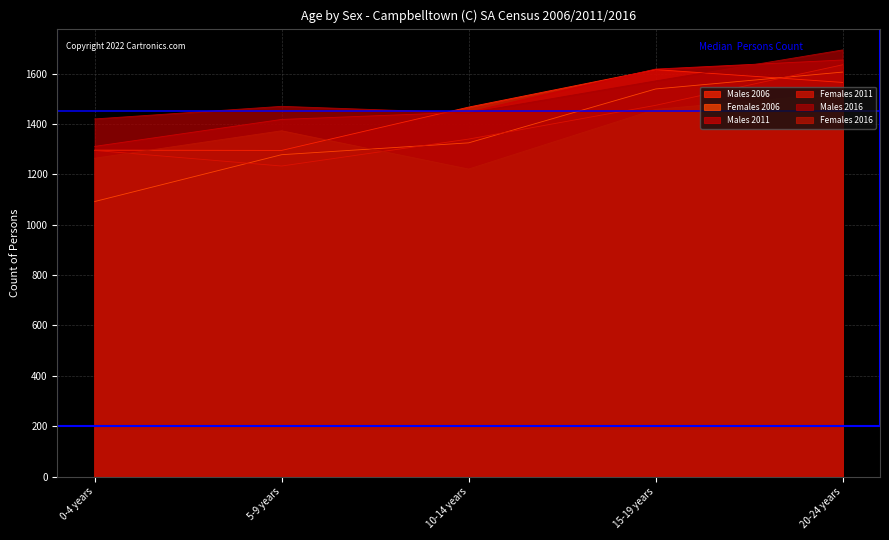

Where does the Females 2011 series first go above 1340?

15-19 years